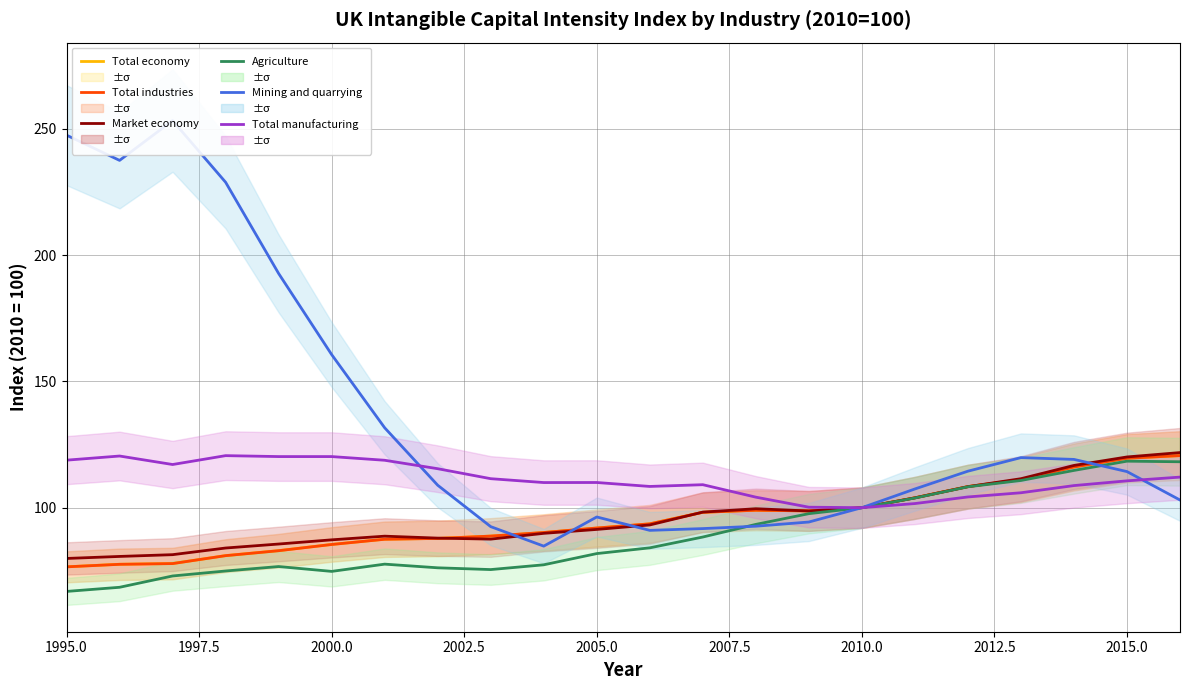

True or false: Market economy and Agriculture cross at least once.

False